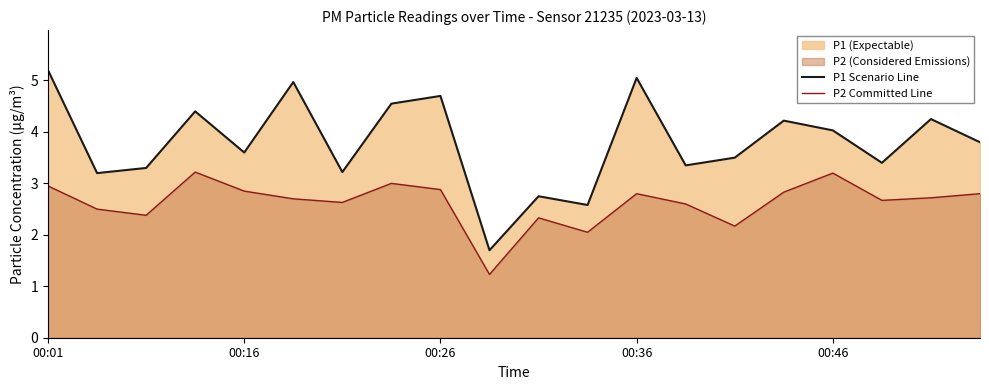

Which series has the largest range (max minus min)?

P1 Scenario Line